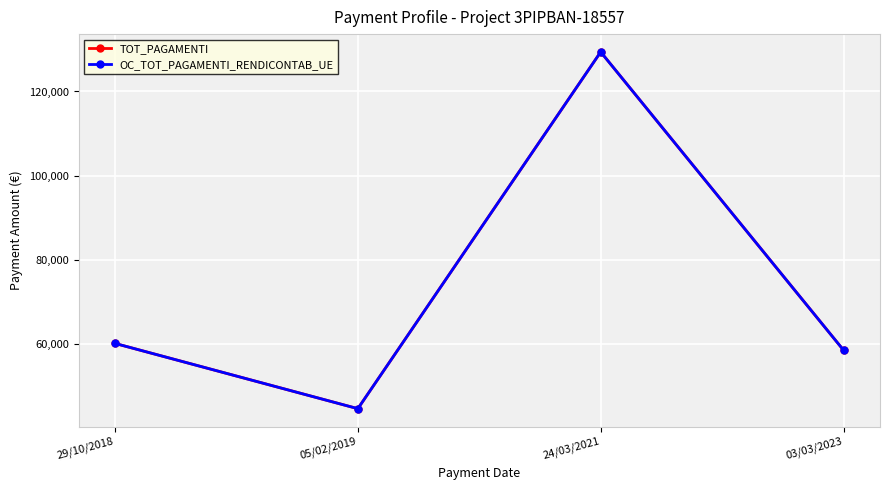

What is the label of the 1st point from the left?

29/10/2018